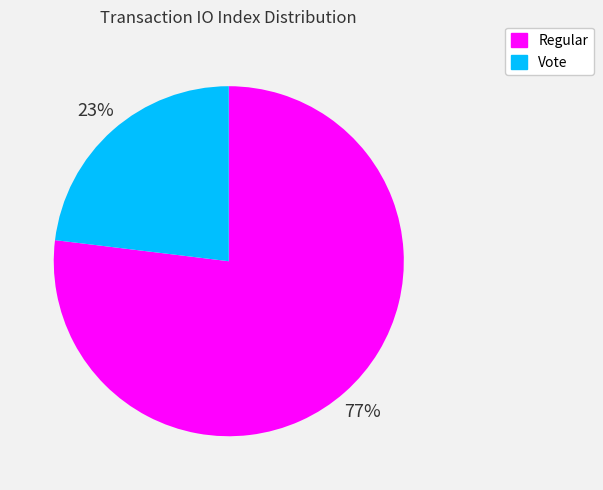

How many slices are in this pie chart?

2